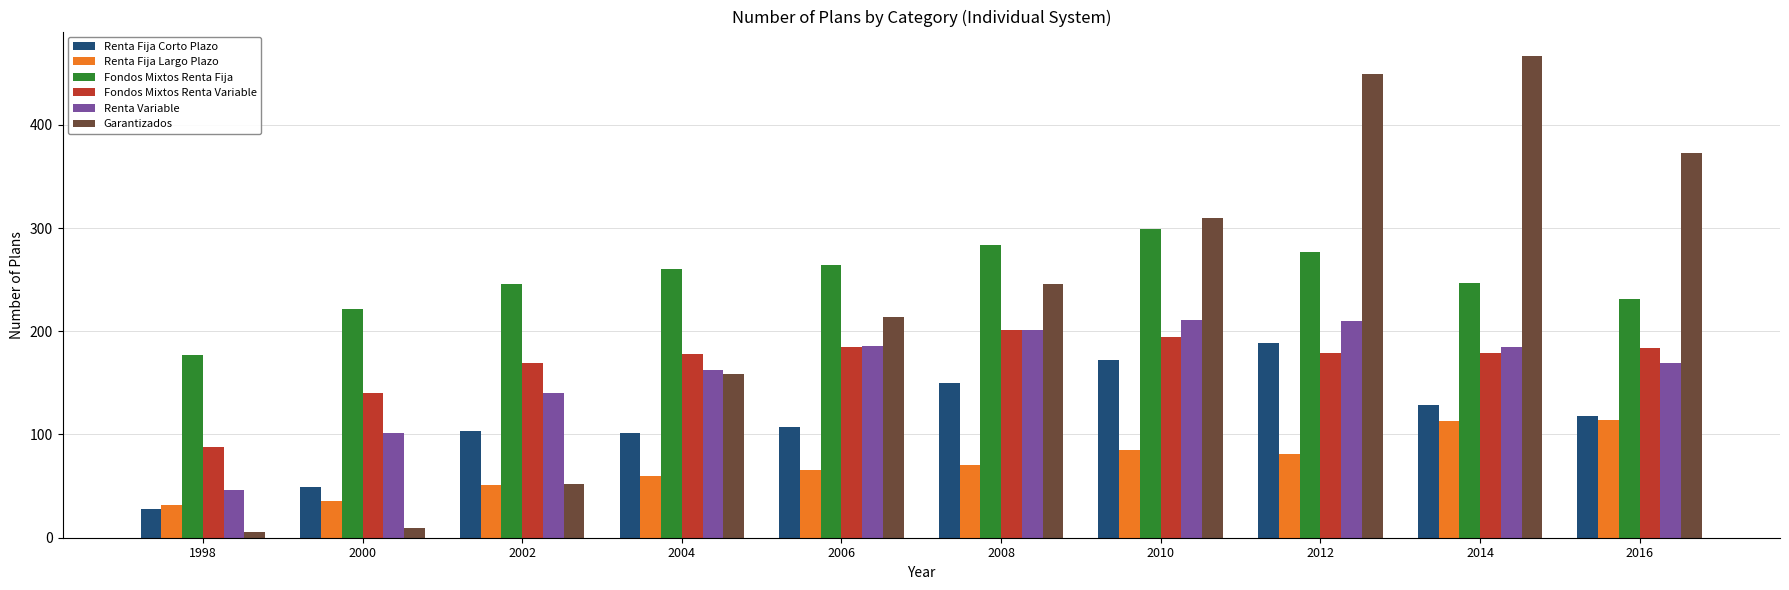

How many data points does each series have?

10